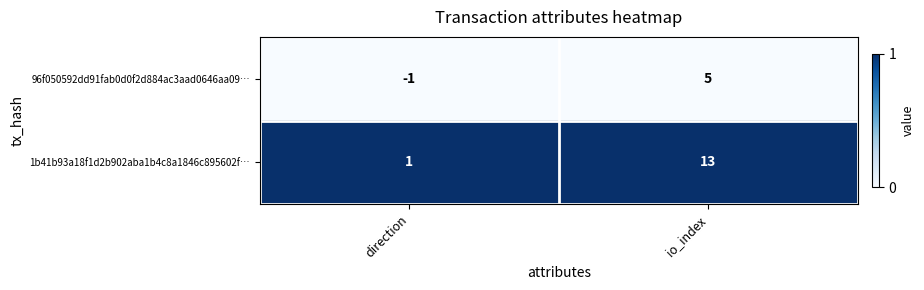

Between direction and io_index, which series saw the biggest shift?

1b41b93a18f1d2b902aba1b4c8a1846c895602f…